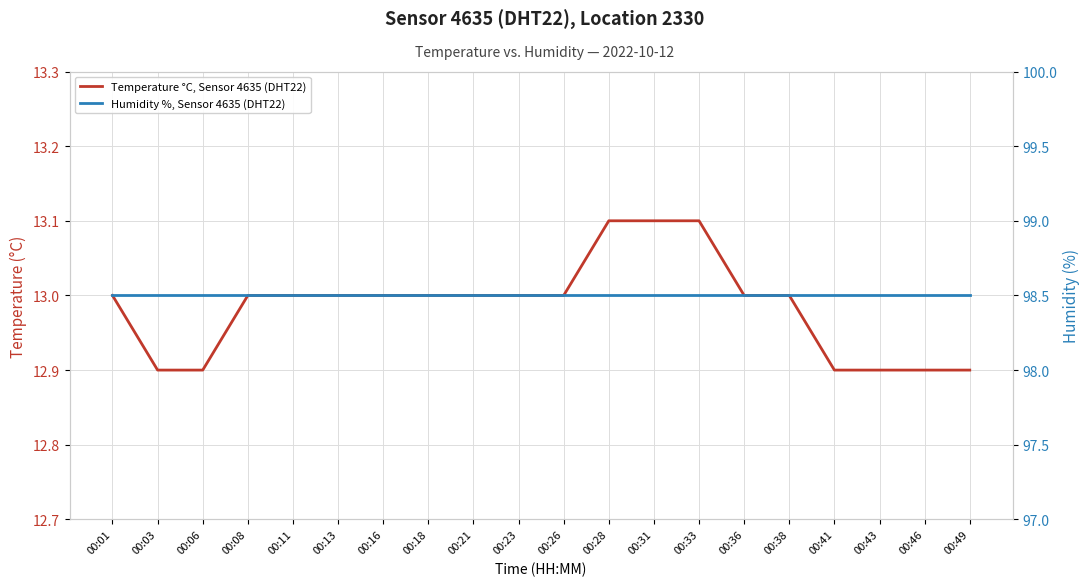

True or false: Temperature °C, Sensor 4635 (DHT22) has a value of 4.2 at 00:11.

False